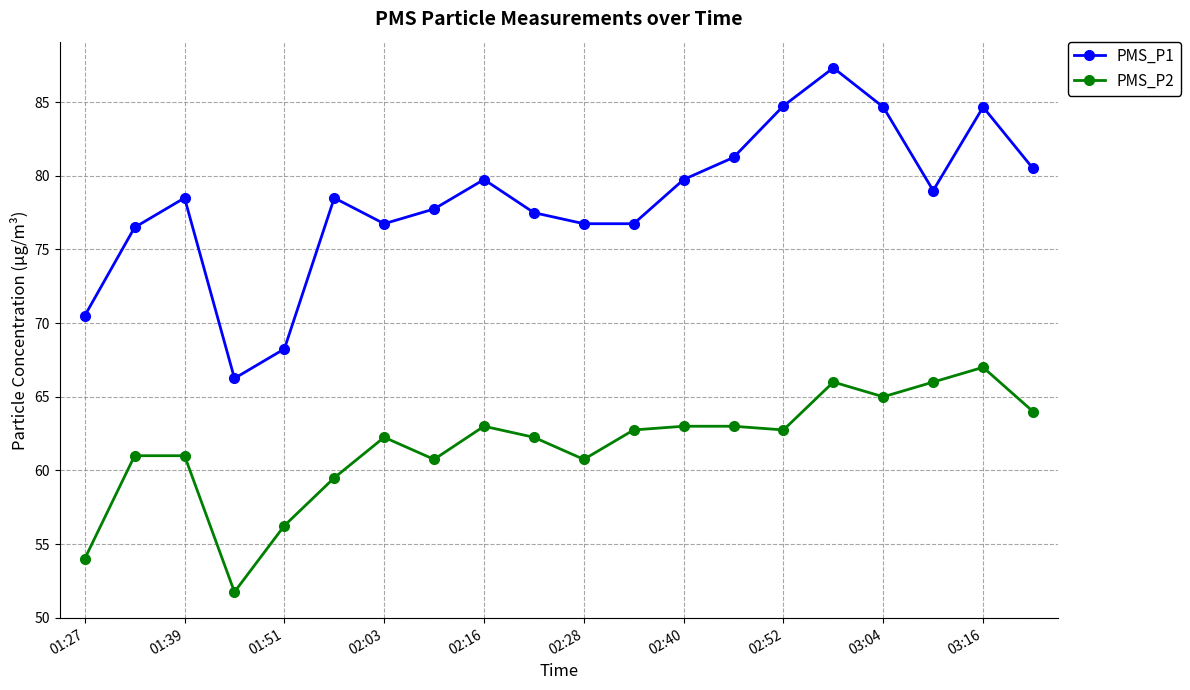

How many values in the PMS_P1 series are below 78?

9